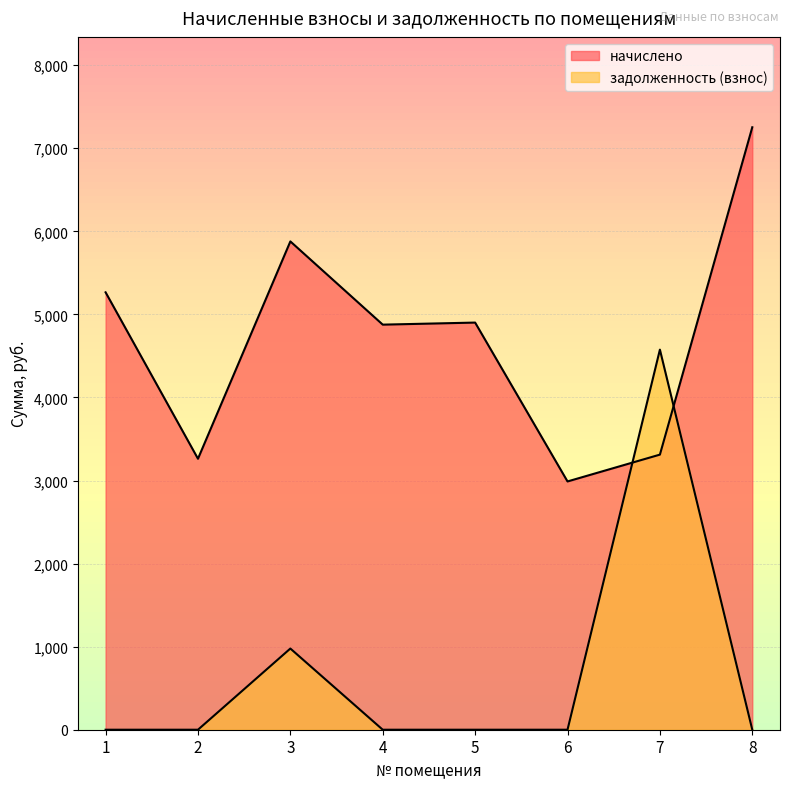

True or false: задолженность (взнос) and начислено cross at least once.

True